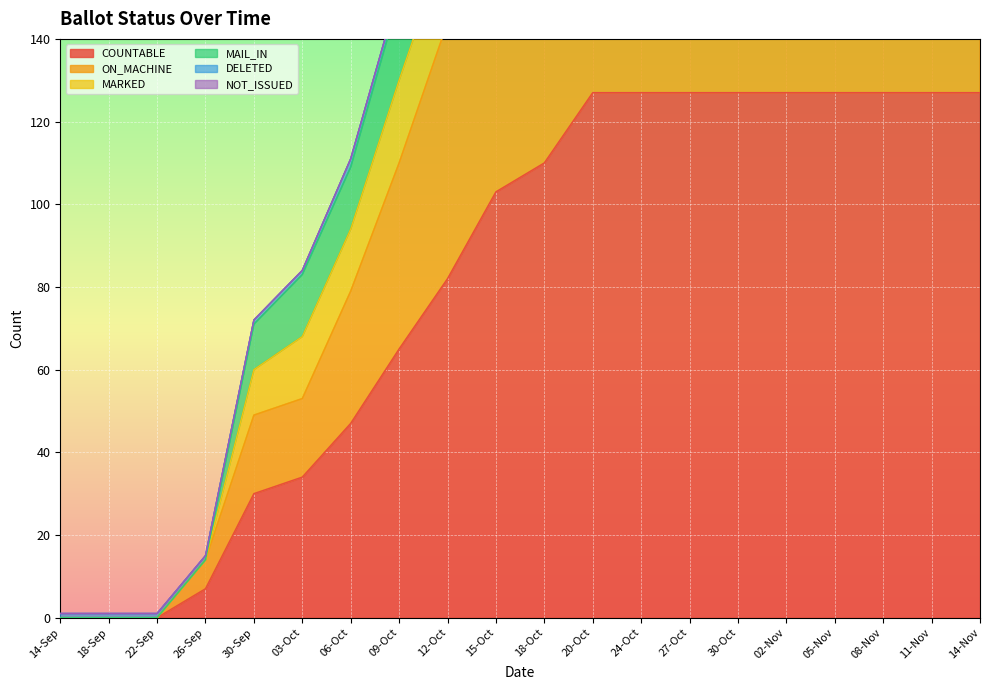

At which label is COUNTABLE closest to 63?

09-Oct